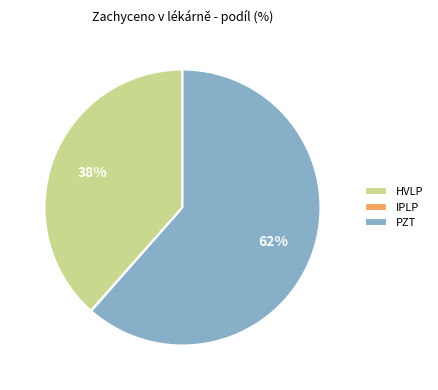

Is PZT the majority of the pie?

Yes